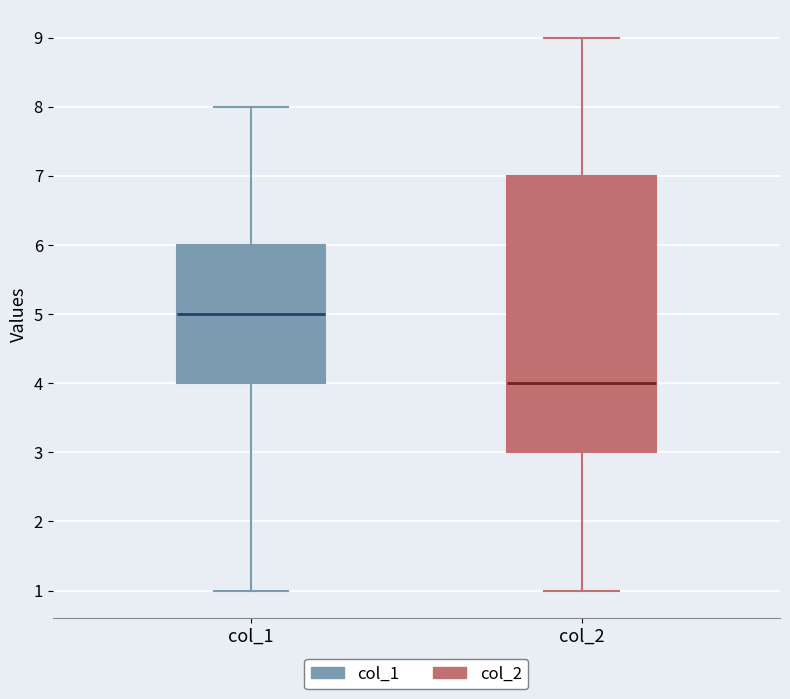

Which box is the tallest, from its lower edge to its upper edge?

col_2